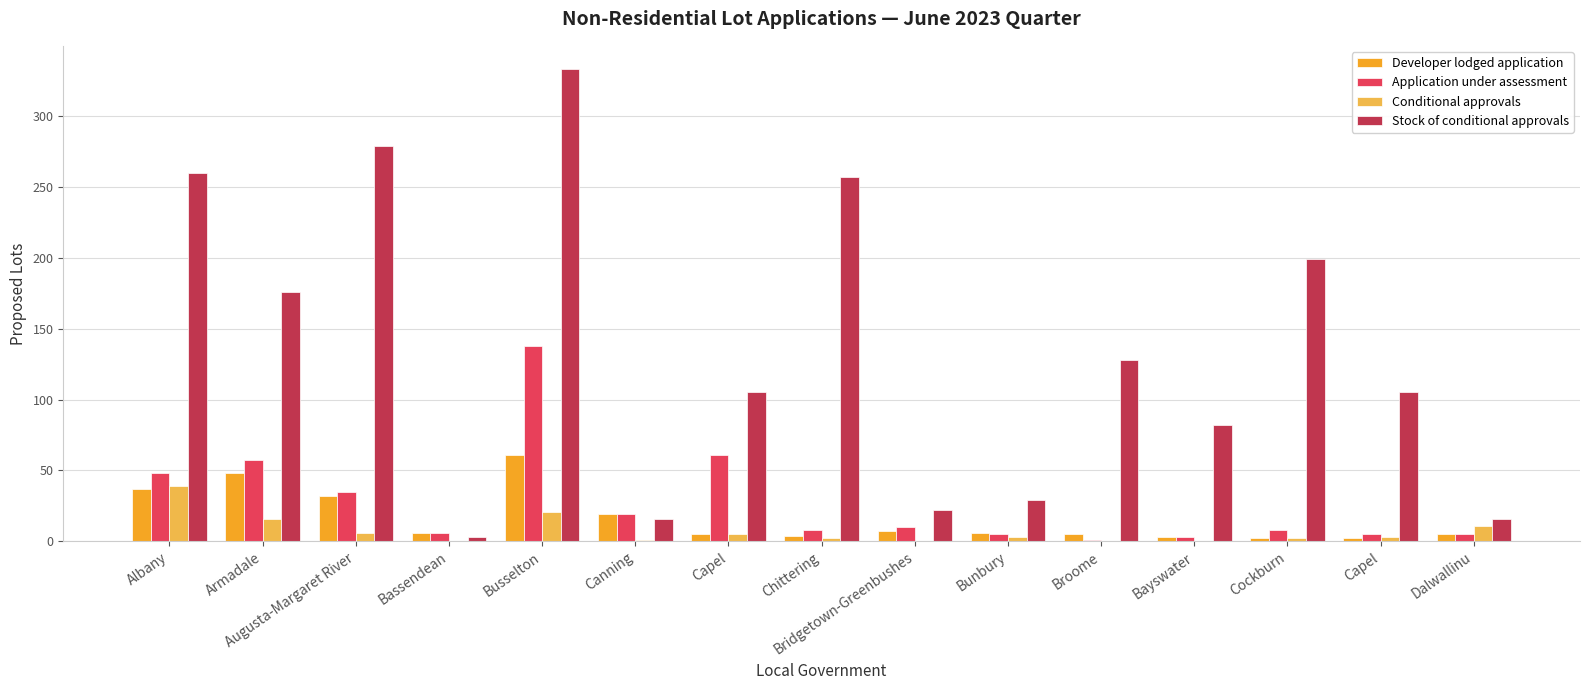

Which series has the largest range (max minus min)?

Stock of conditional approvals